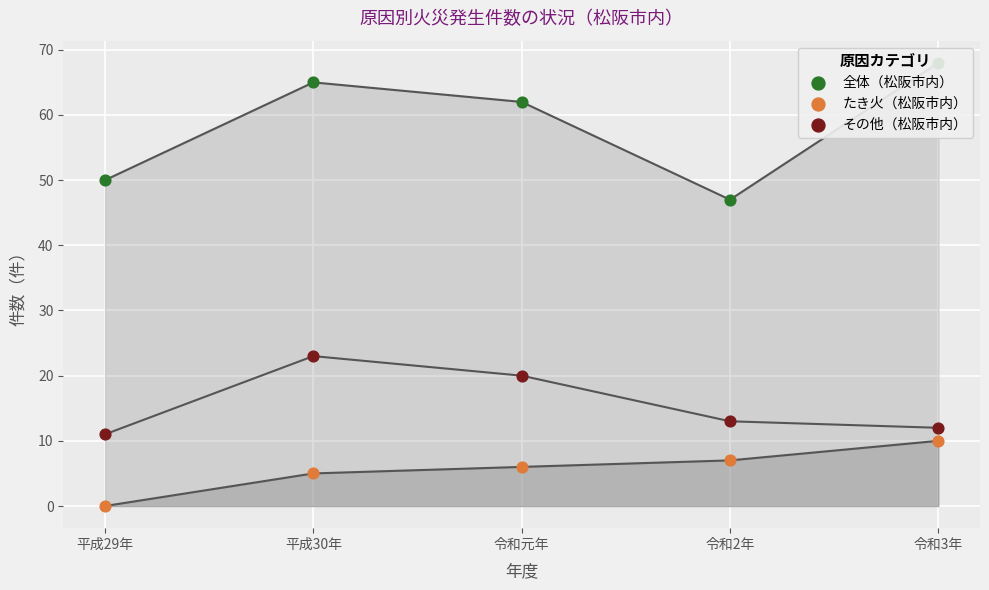

What are all the series names shown in the legend?

全体（松阪市内）, たき火（松阪市内）, その他（松阪市内）